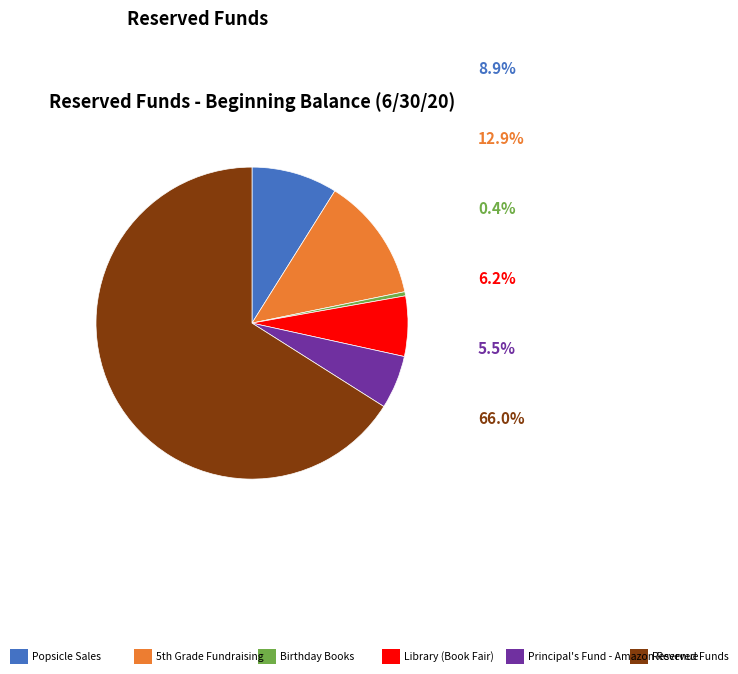

Does any single category account for the majority?

Yes